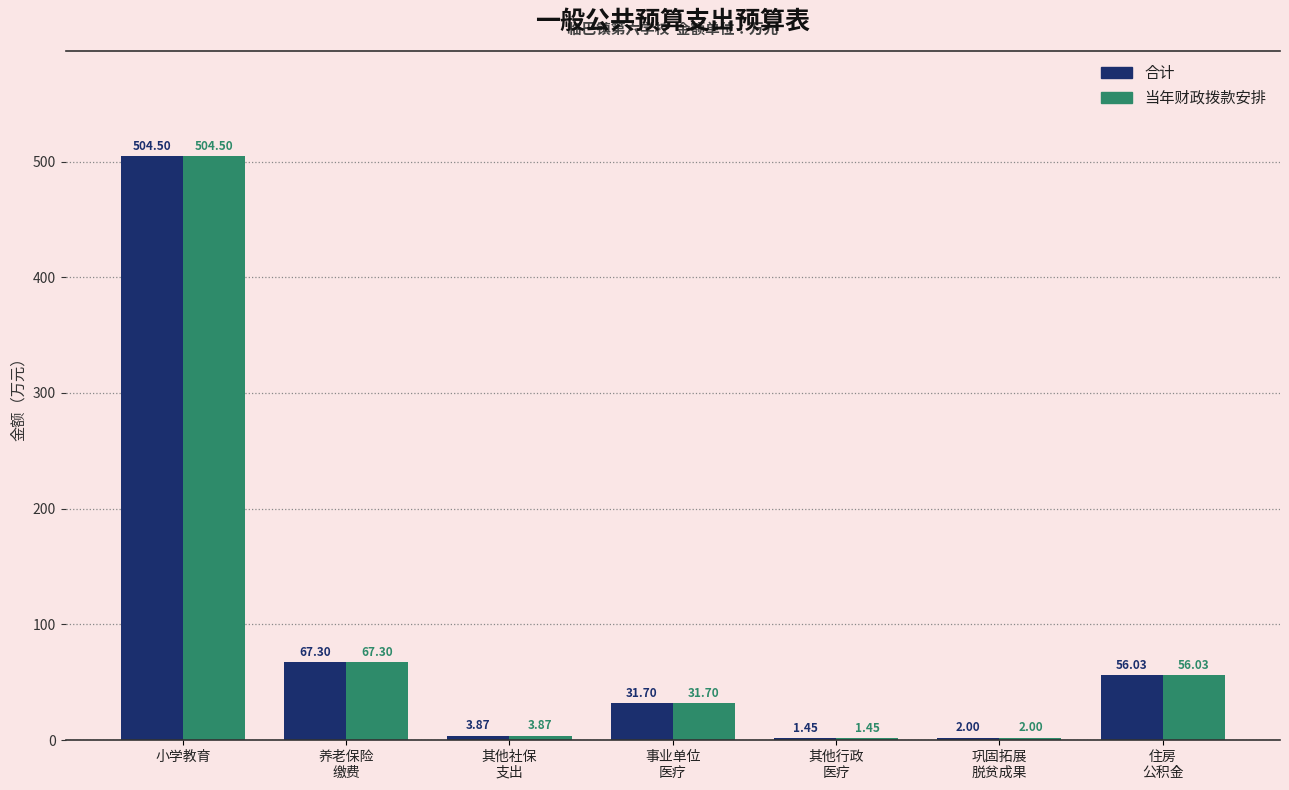

What is the sum of all 合计 values?

666.9